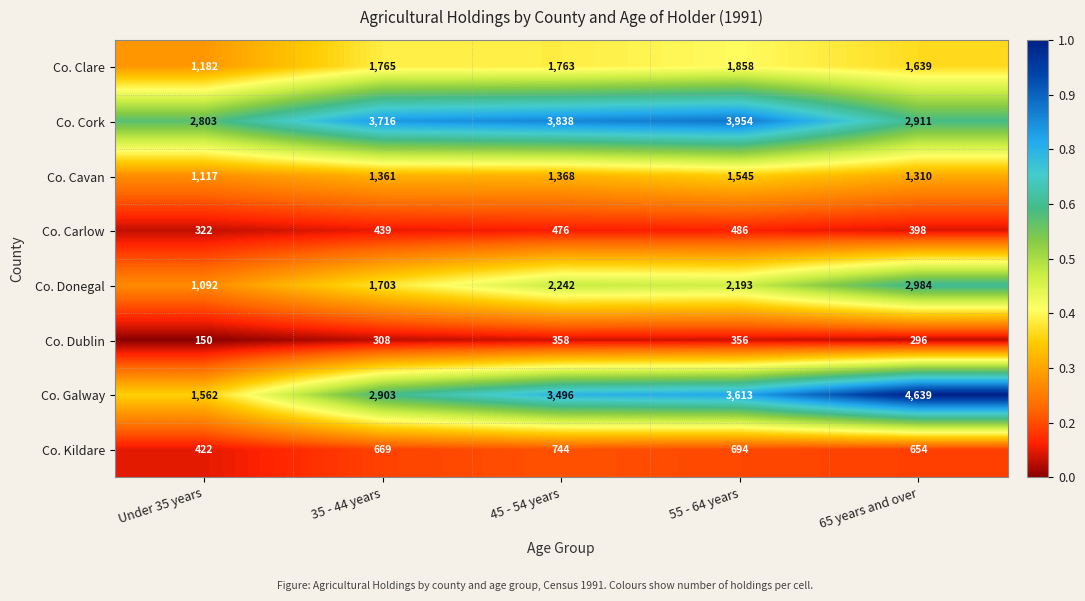

What is the difference between the second highest and minimum values in the Co. Cork series?

1035